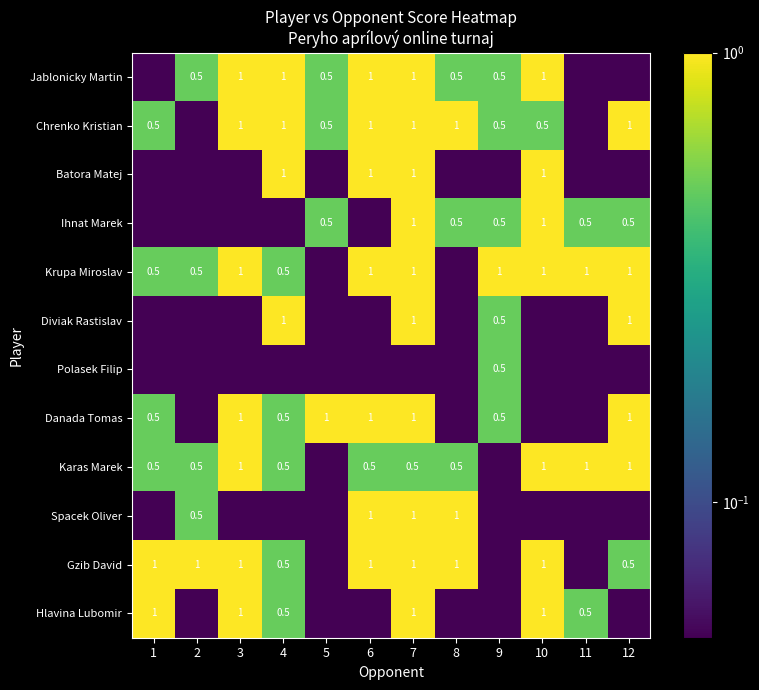

At which category is the sum across all series the highest?

7